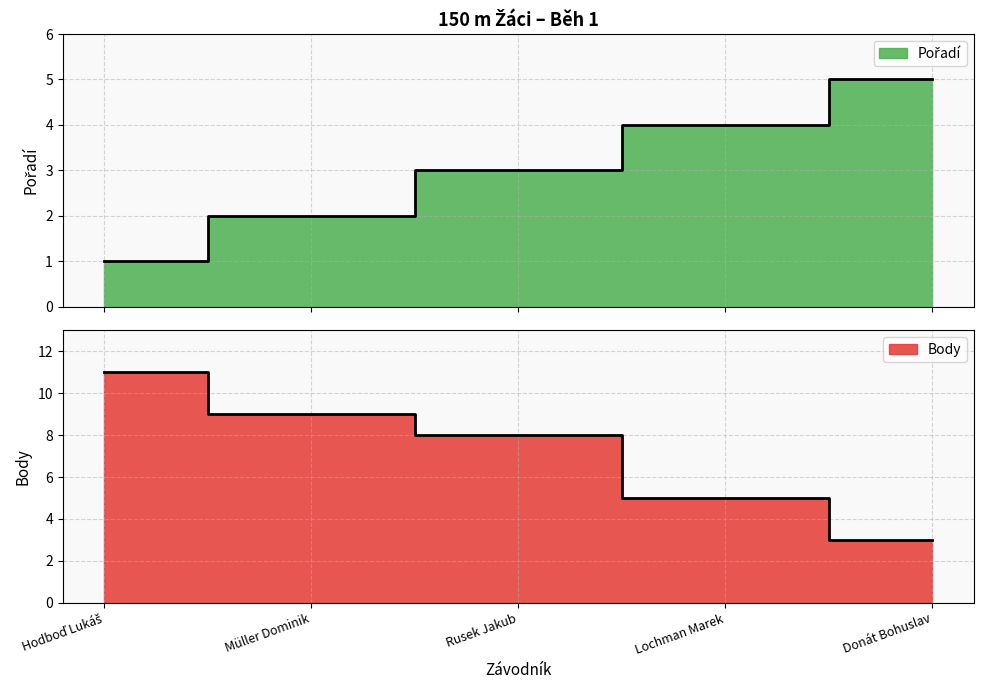

How many lines are shown in the chart?

2